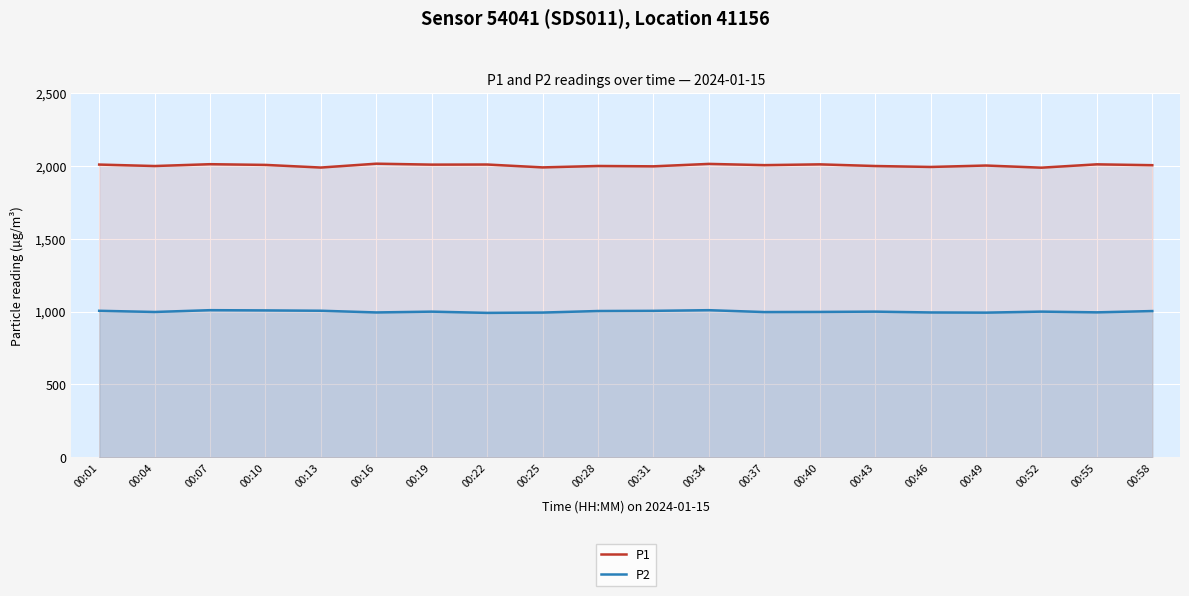

What is the average value of the P2 series?

999.8